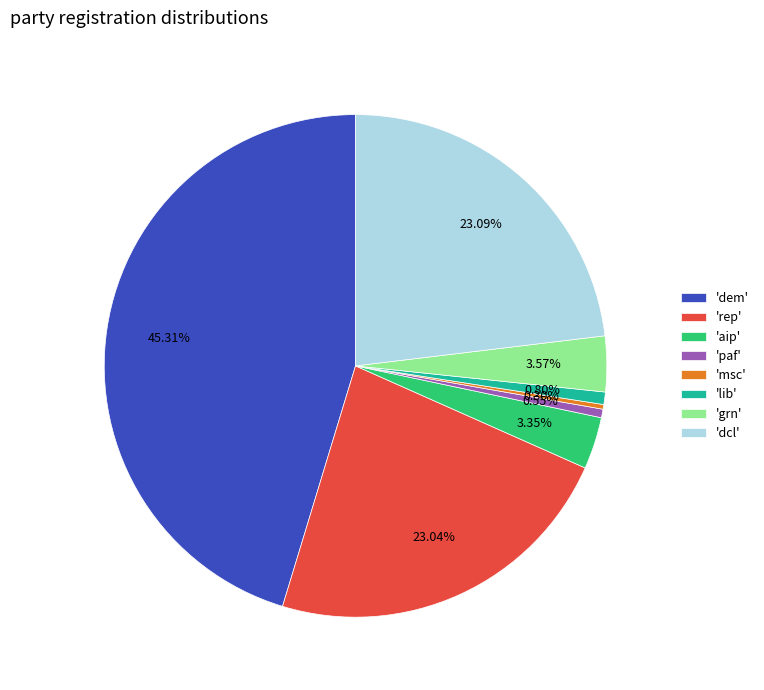

Does 'dcl' account for over 50% of the chart?

No